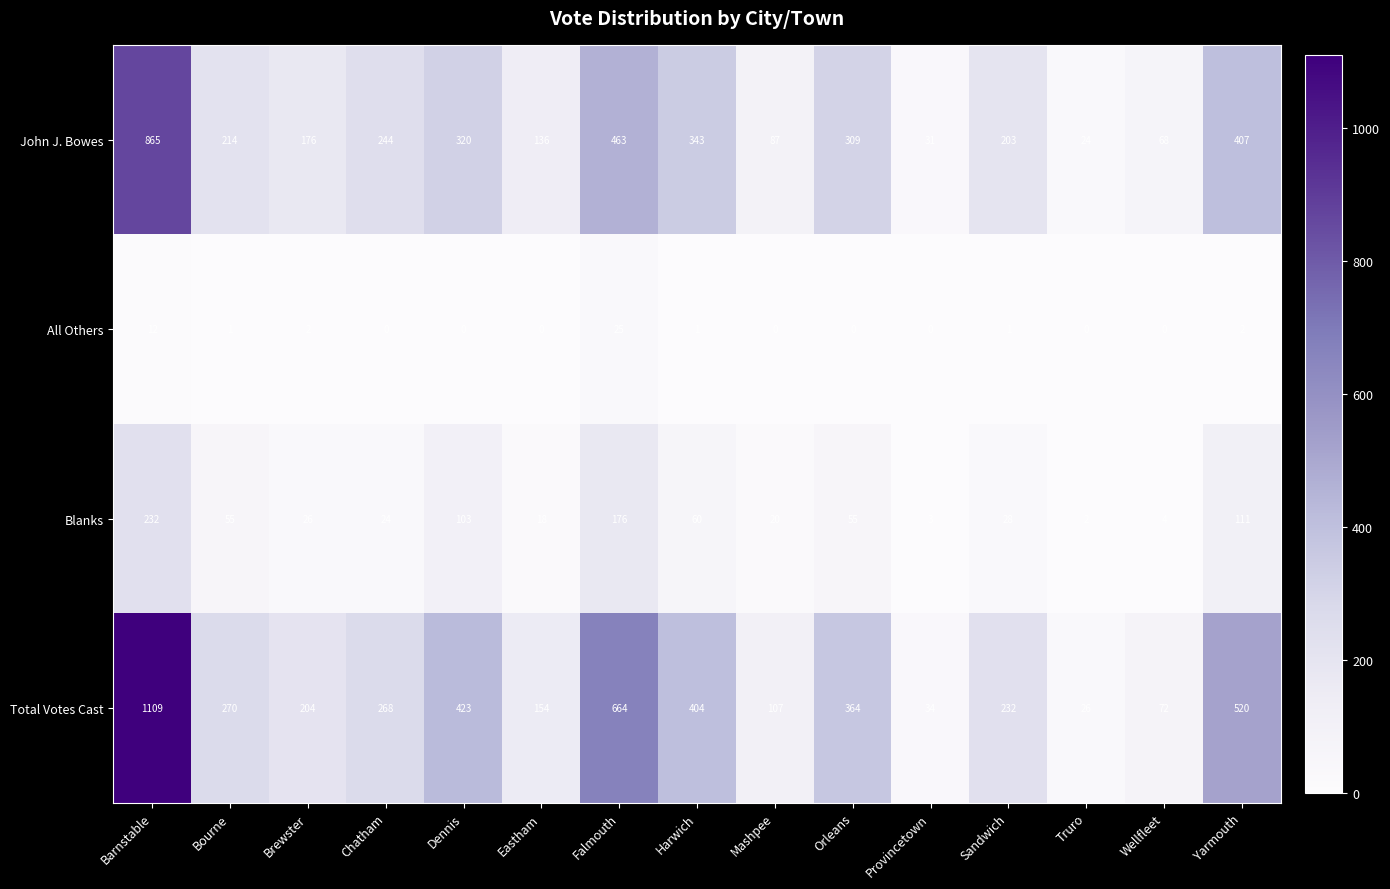

True or false: All Others has a value of 16 at Wellfleet.

False